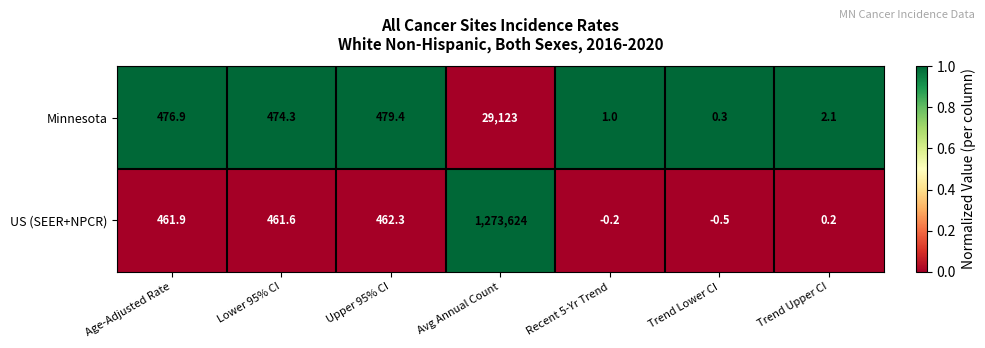

Which series has the largest total across all categories?

US (SEER+NPCR)